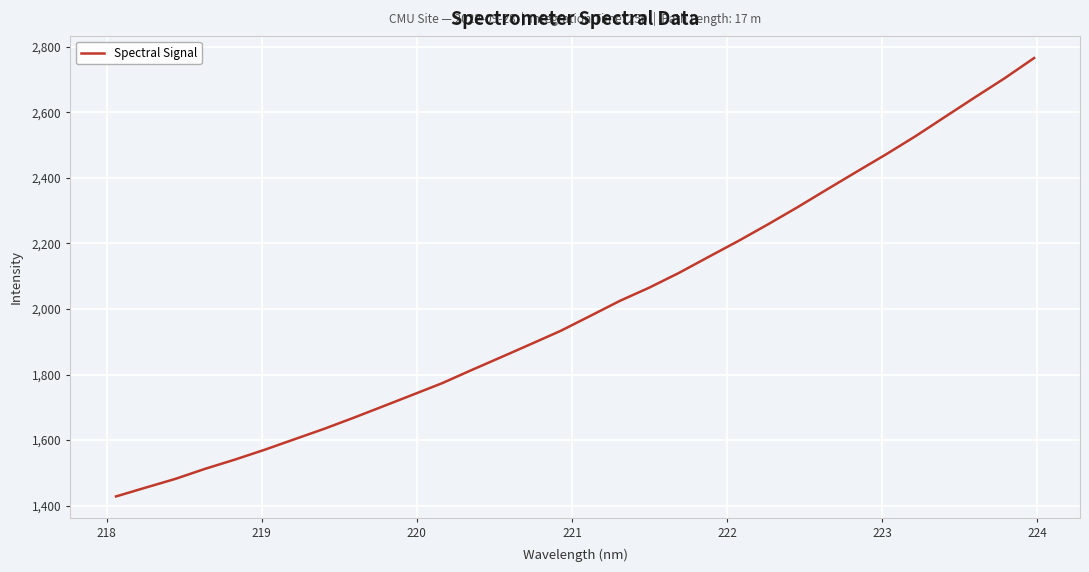

What is the difference between the maximum and minimum values?

1338.3